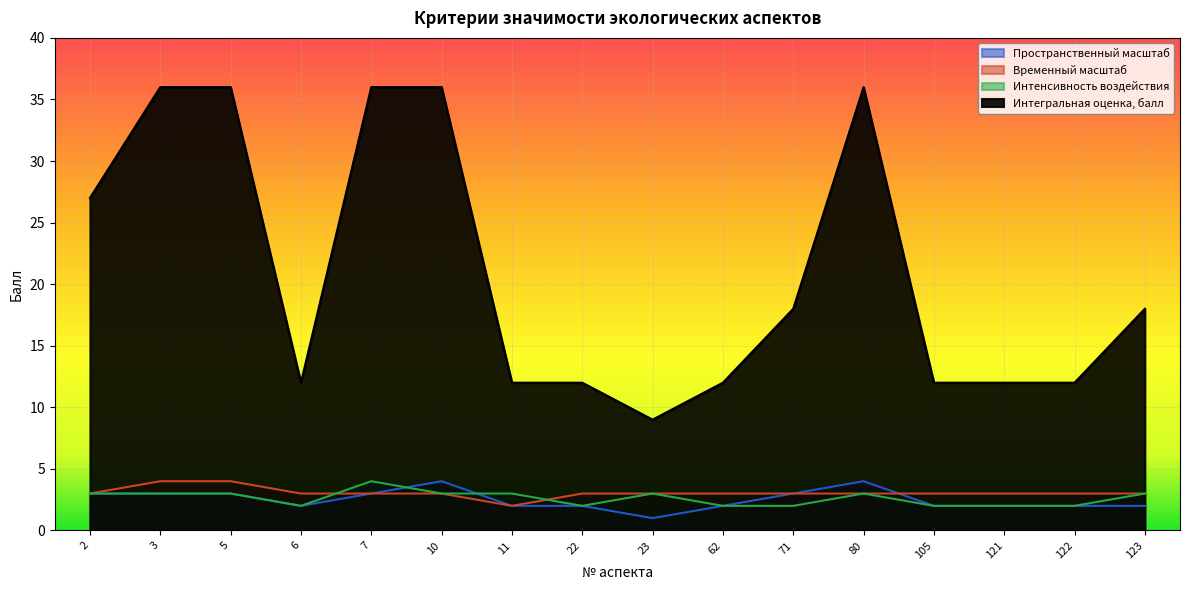

Reading left to right, extract all data points from this chart.

Пространственный масштаб: 2=3	3=3	5=3	6=2	7=3	10=4	11=2	22=2	23=1	62=2	71=3	80=4	105=2	121=2	122=2	123=2
Временный масштаб: 2=3	3=4	5=4	6=3	7=3	10=3	11=2	22=3	23=3	62=3	71=3	80=3	105=3	121=3	122=3	123=3
Интенсивность воздействия: 2=3	3=3	5=3	6=2	7=4	10=3	11=3	22=2	23=3	62=2	71=2	80=3	105=2	121=2	122=2	123=3
Интегральная оценка, балл: 2=27	3=36	5=36	6=12	7=36	10=36	11=12	22=12	23=9	62=12	71=18	80=36	105=12	121=12	122=12	123=18